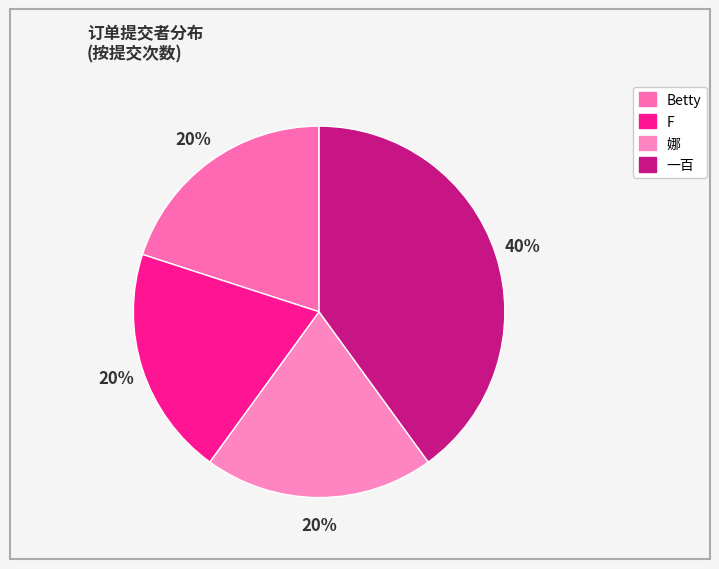

Does 一百 account for over 50% of the chart?

No